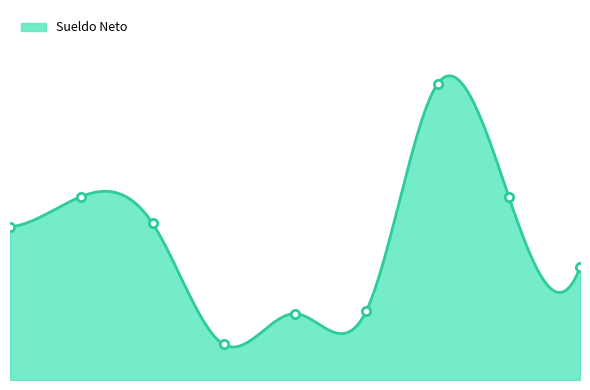

At which category does the data reach its first local valley?

OBRAJERO RAMIREZ MARIA EUGENIA